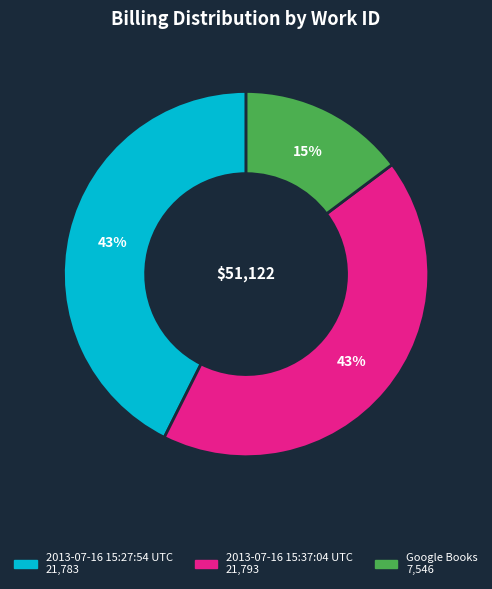

What percentage is the 2013-07-16 15:27:54 UTC slice, to the nearest percent?

43%